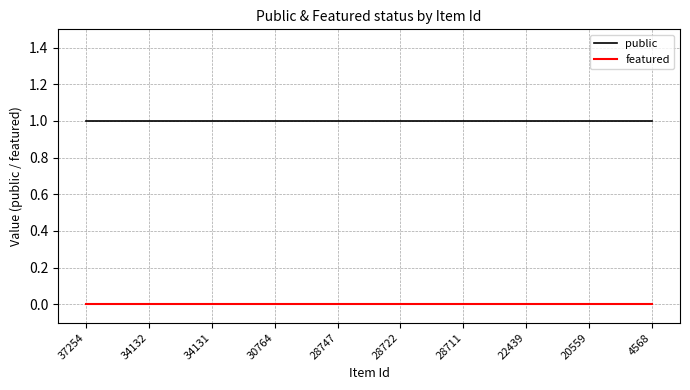

Rank the series by their maximum value, from highest to lowest.

public, featured